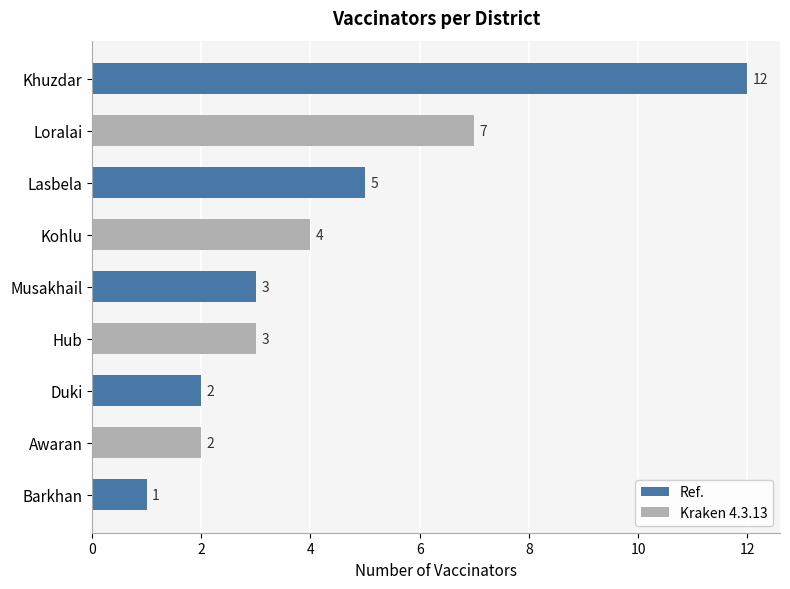

Reading bottom to top, what are all the values shown in this chart?

1	2	2	3	3	4	5	7	12